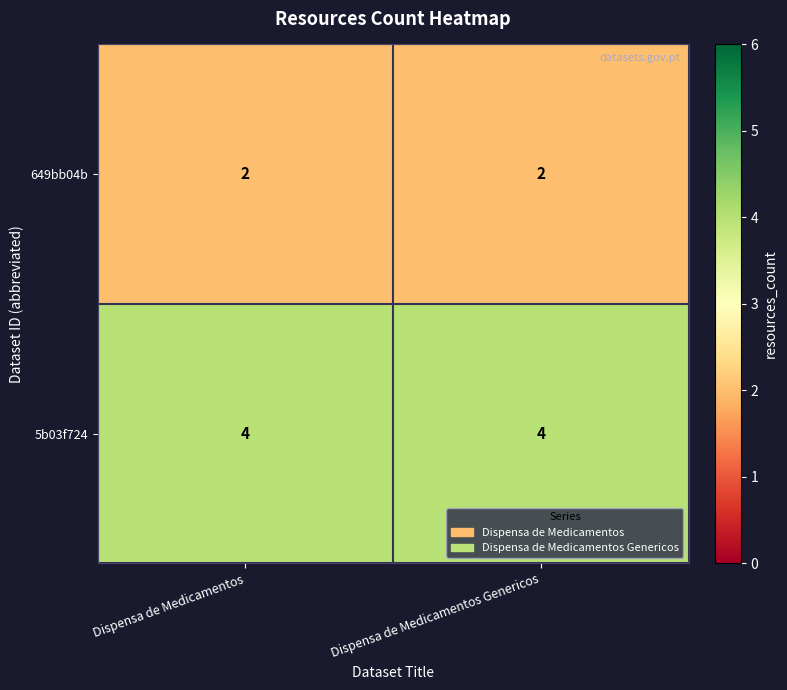

Reading right to left, extract all data points from this chart.

649bb04b: Dispensa de Medicamentos Genericos=2	Dispensa de Medicamentos=2
5b03f724: Dispensa de Medicamentos Genericos=4	Dispensa de Medicamentos=4